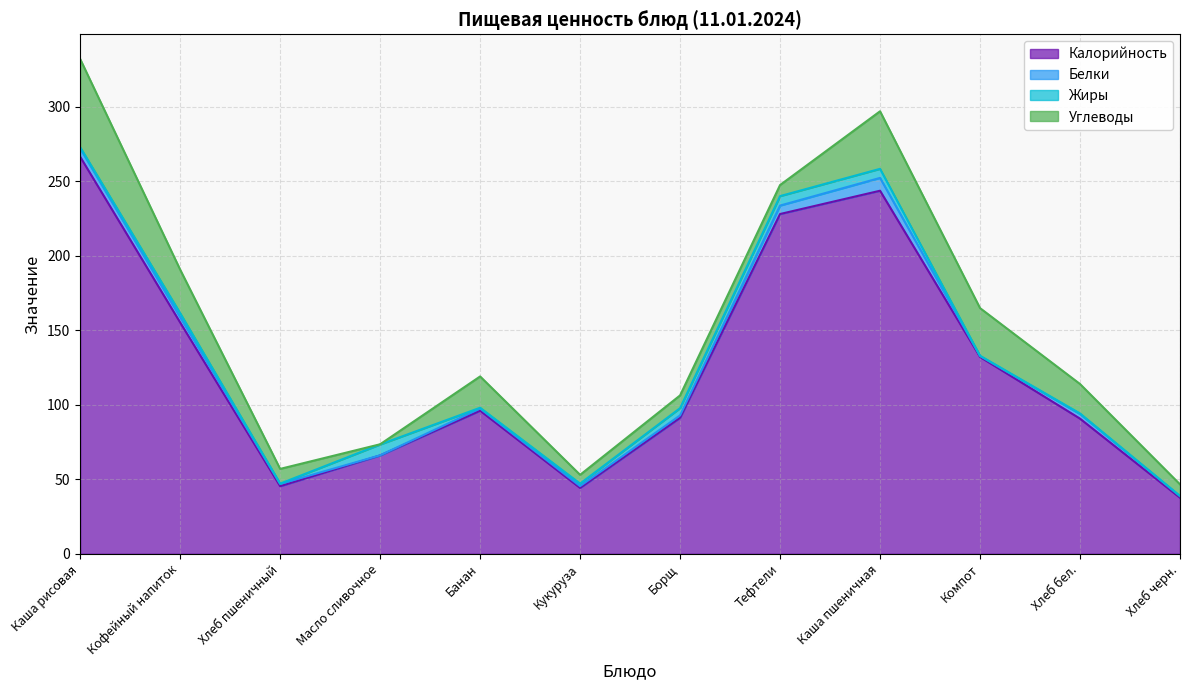

What is the sum of the Жиры values at Компот and Тефтели?

6.4